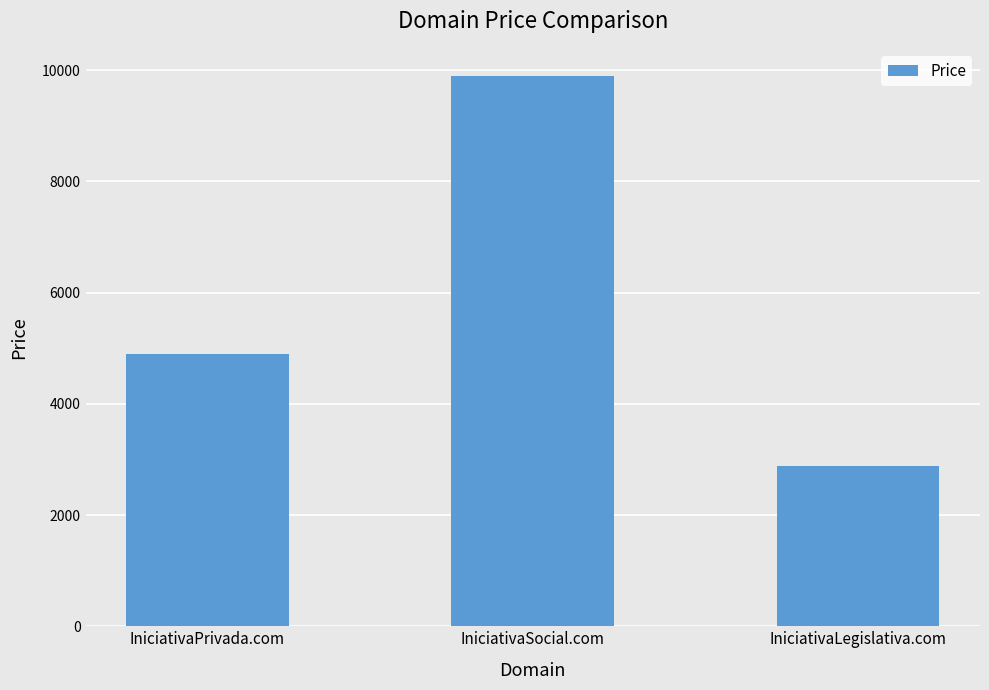

Reading left to right, extract all data points from this chart.

IniciativaPrivada.com=4888	IniciativaSocial.com=9888	IniciativaLegislativa.com=2888